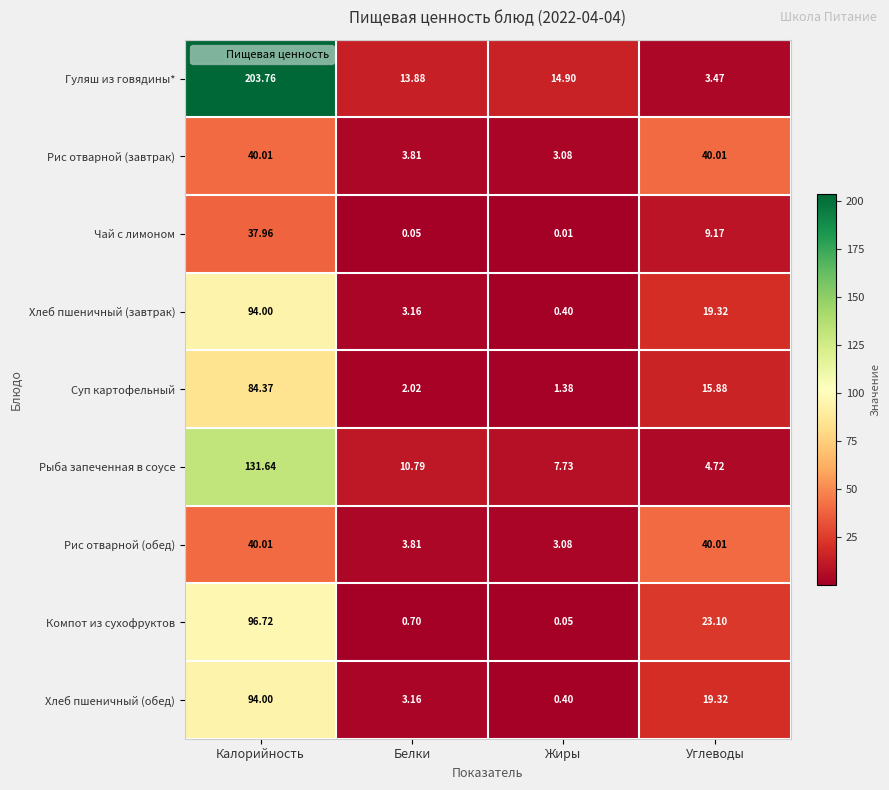

At which label does Суп картофельный reach its peak?

Калорийность